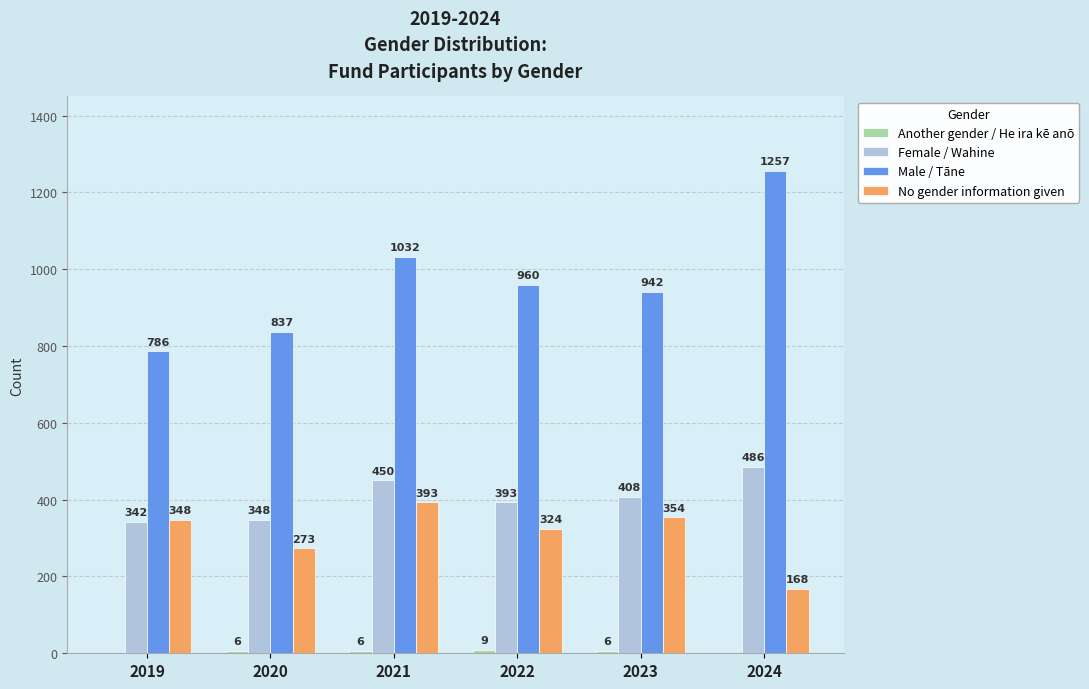

What is the greatest value displayed?

1257